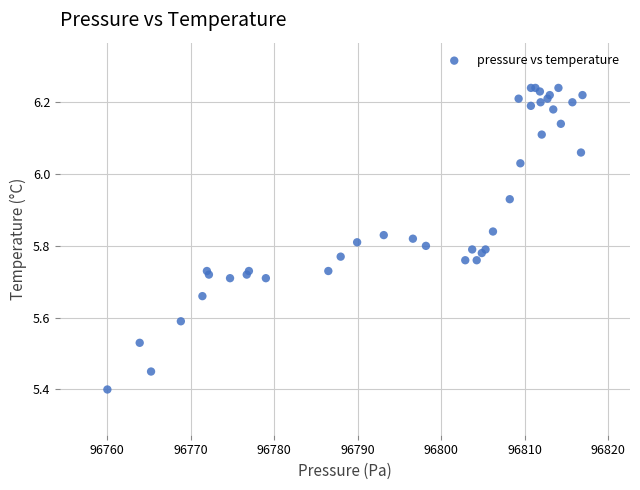

What Y value in the scatter plot is closest to 5?

5.4